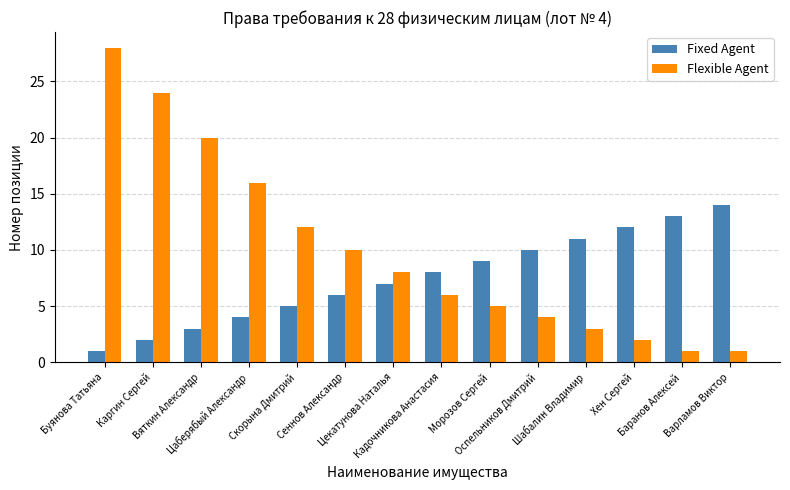

What is the value of the Fixed Agent bar at the 9th from the left?

9